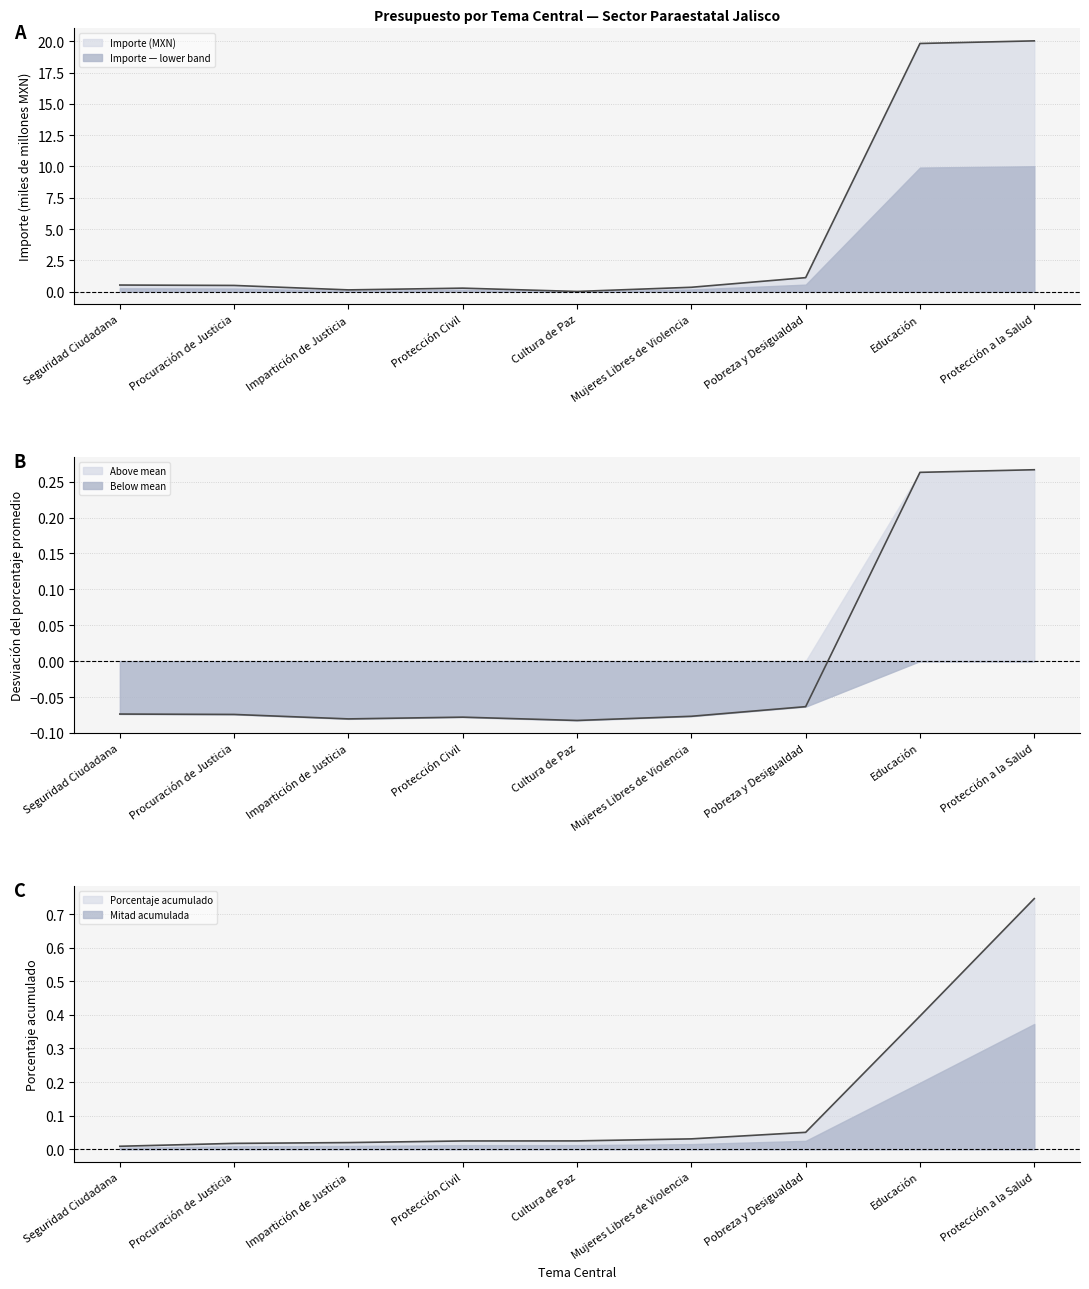

Which series has the largest total across all categories?

Importe (MXN)